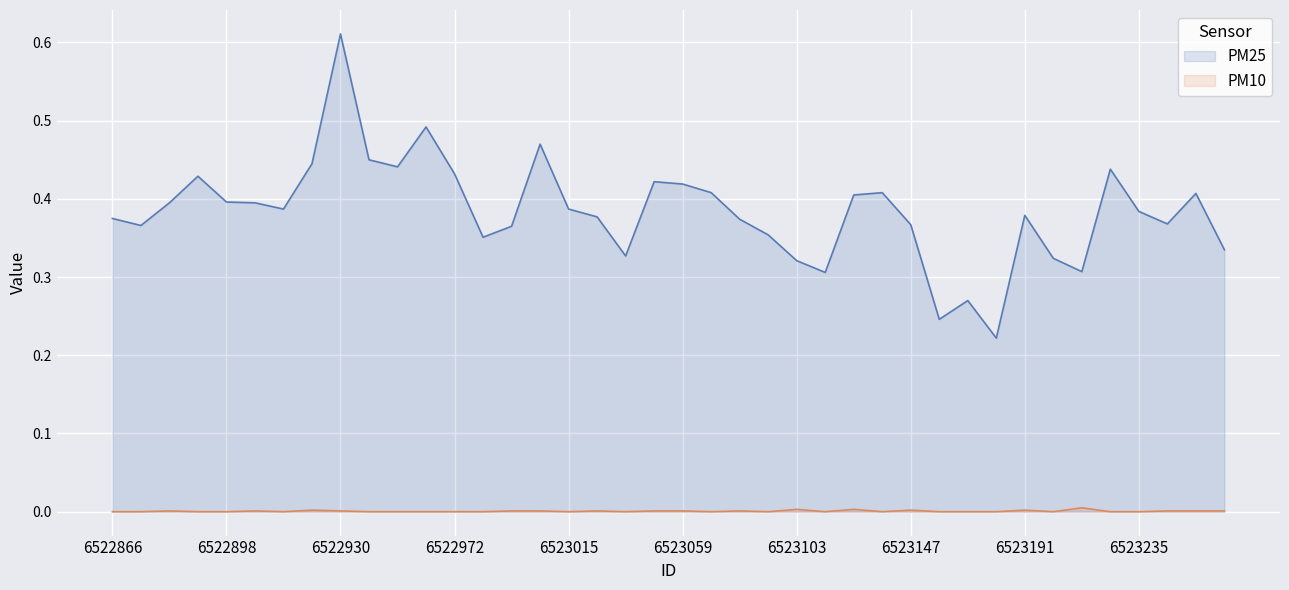

Does the chart display data point markers on the line(s)?

No